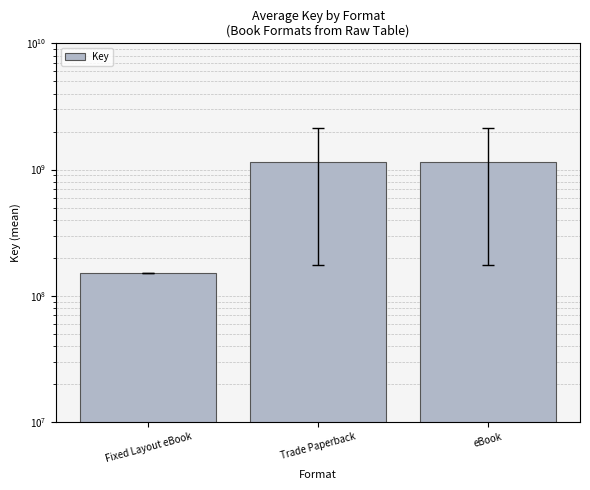

What is the average value?

815095375